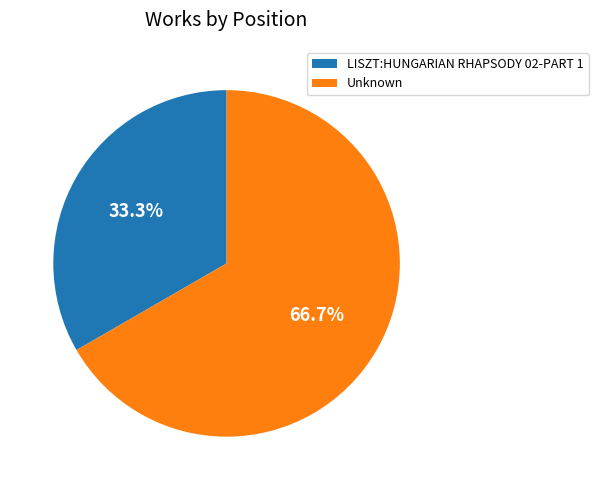

The LISZT:HUNGARIAN RHAPSODY 02-PART 1 slice represents 24% of the pie. True or false?

False